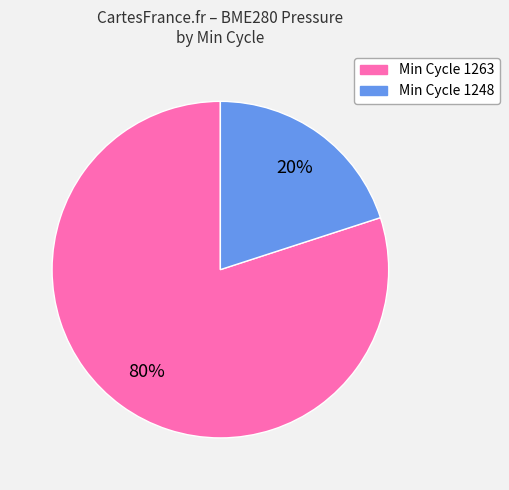

How many slices are in this pie chart?

2